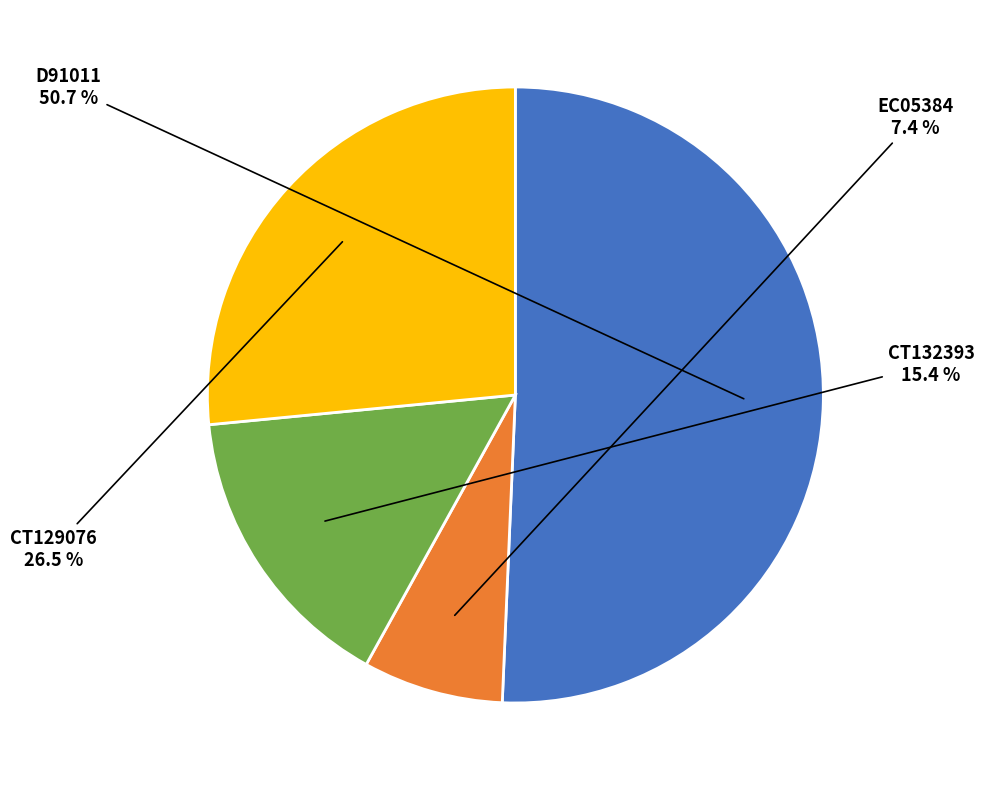

The CT129076 slice represents 40% of the pie. True or false?

False